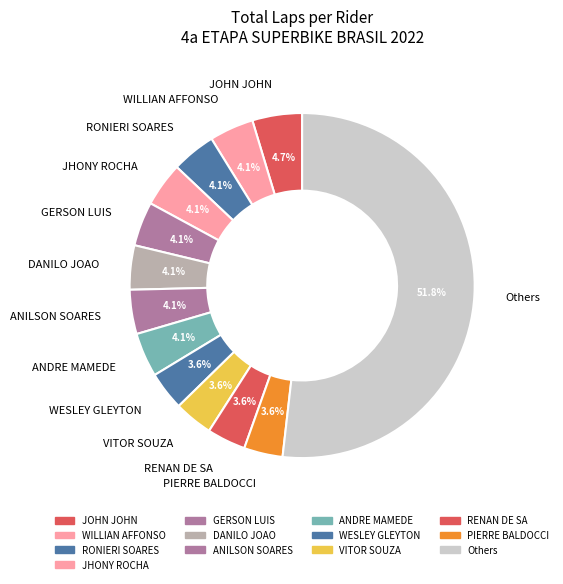

Is the sum of RONIERI SOARES and VITOR SOUZA greater than half?

No